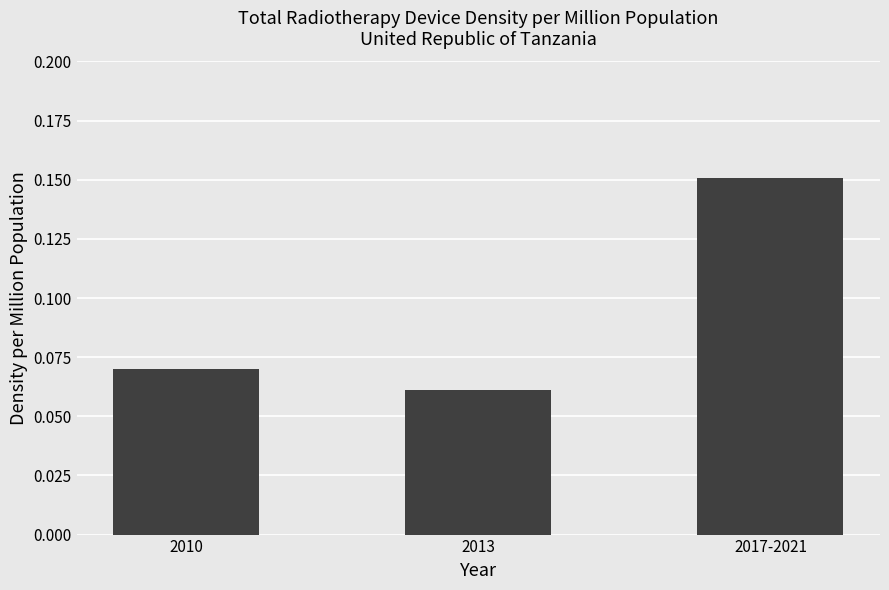

The chart shows a value of 0.0 at 2010. True or false?

False